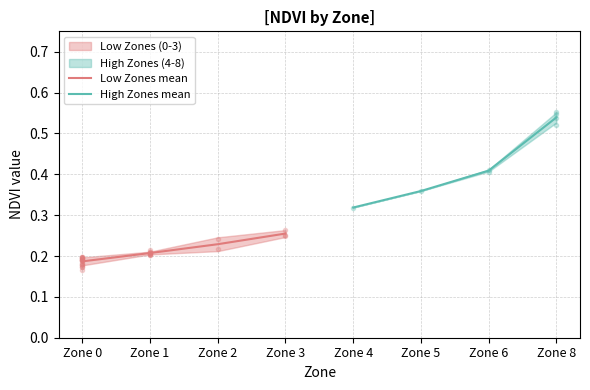

Which series has the largest total across all categories?

High Zones mean